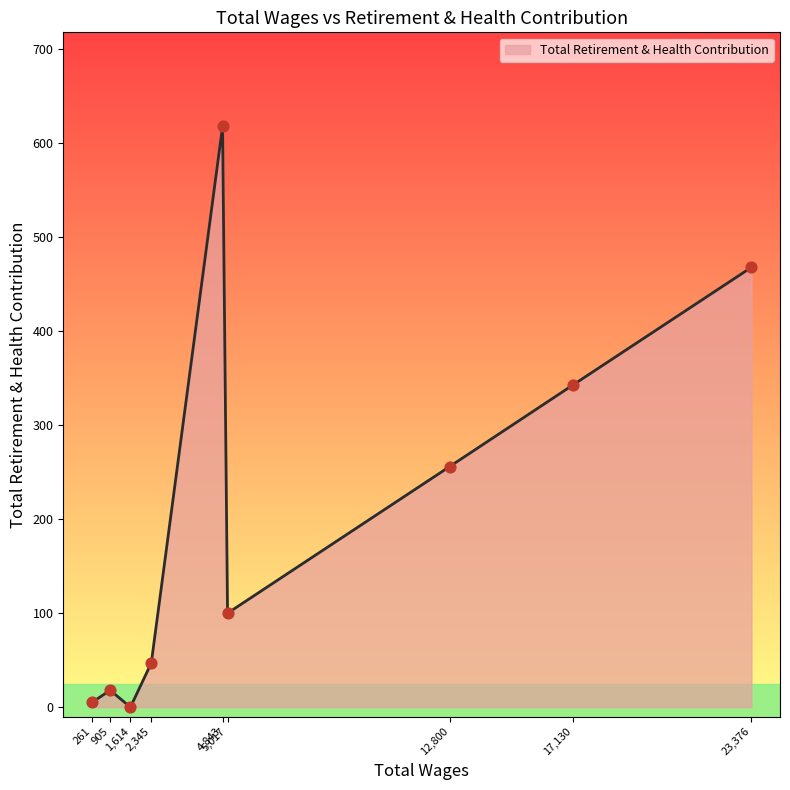

What is the maximum value shown in the chart?

618